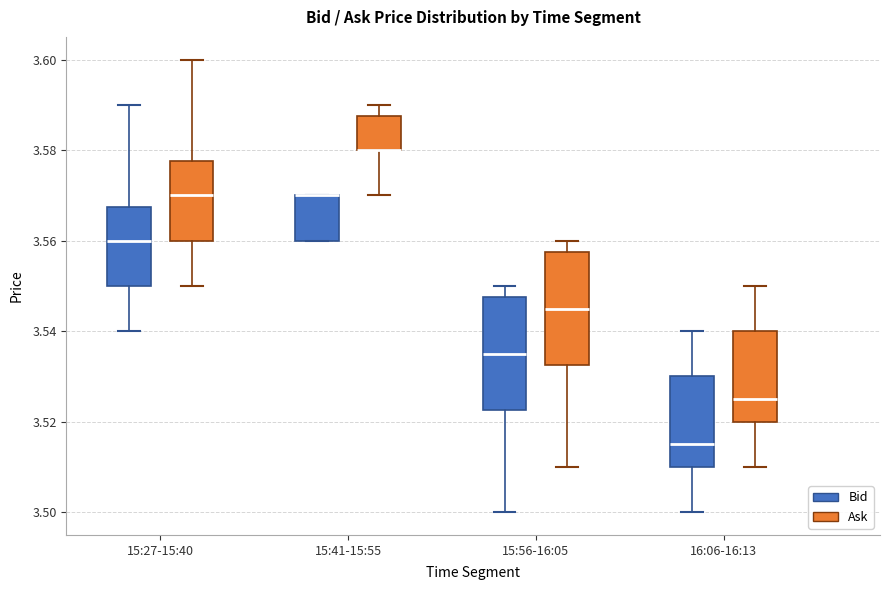

Reading left to right, transcribe this box plot: for each box, give where its median line is, the range the box spans, and where its two whiskers end, as read against the y-axis. The values are not printed on the chart, so give them approximately, as read against the axis.

15:27-15:40 (Bid): median 3.560, box 3.550 to 3.568, whiskers 3.540 to 3.590
15:27-15:40 (Ask): median 3.570, box 3.560 to 3.578, whiskers 3.550 to 3.600
15:41-15:55 (Bid): median 3.570 (drawn on the box's upper edge), box 3.560 to 3.570, whiskers 3.560 to 3.570
15:41-15:55 (Ask): median 3.580 (drawn on the box's lower edge), box 3.580 to 3.588, whiskers 3.570 to 3.590
15:56-16:05 (Bid): median 3.536, box 3.522 to 3.548, whiskers 3.500 to 3.550
15:56-16:05 (Ask): median 3.546, box 3.532 to 3.558, whiskers 3.510 to 3.560
16:06-16:13 (Bid): median 3.516, box 3.510 to 3.530, whiskers 3.500 to 3.540
16:06-16:13 (Ask): median 3.526, box 3.520 to 3.540, whiskers 3.510 to 3.550